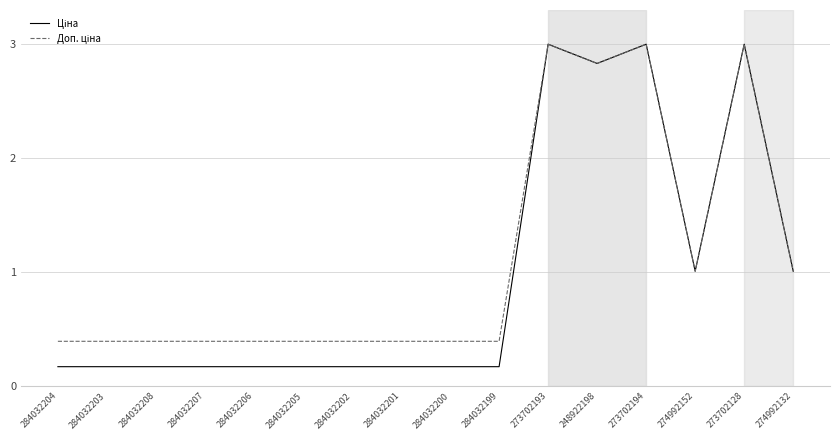

What is the total value across all series at 284032204?

0.6